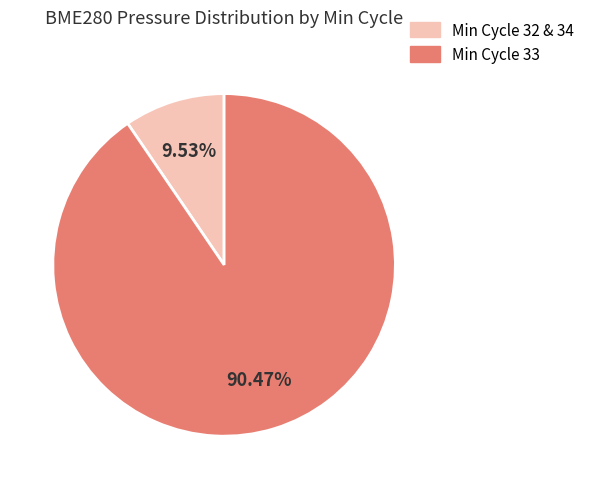

How many slices are in this pie chart?

2